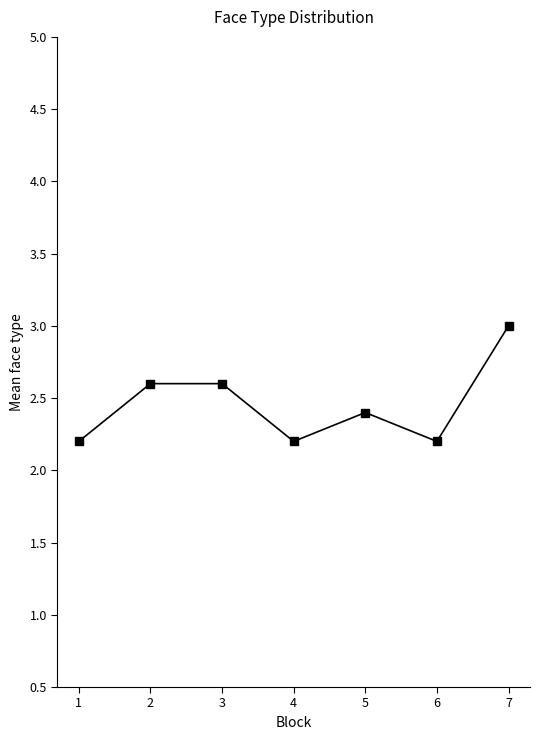

What is the sum of all values?

17.2